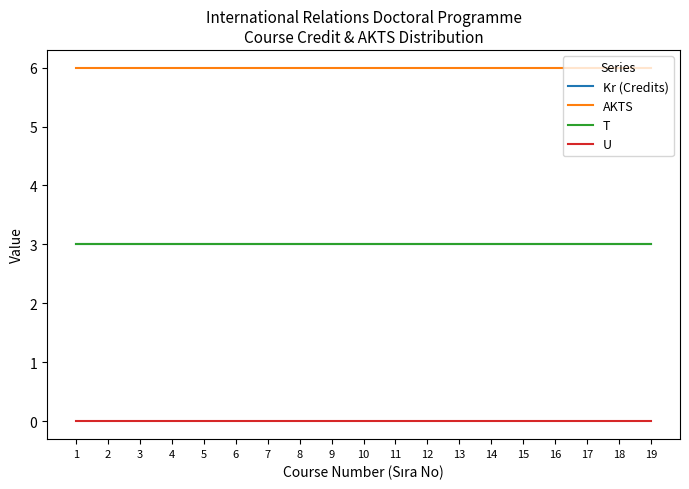

True or false: AKTS has a value of 6 at 7.

True